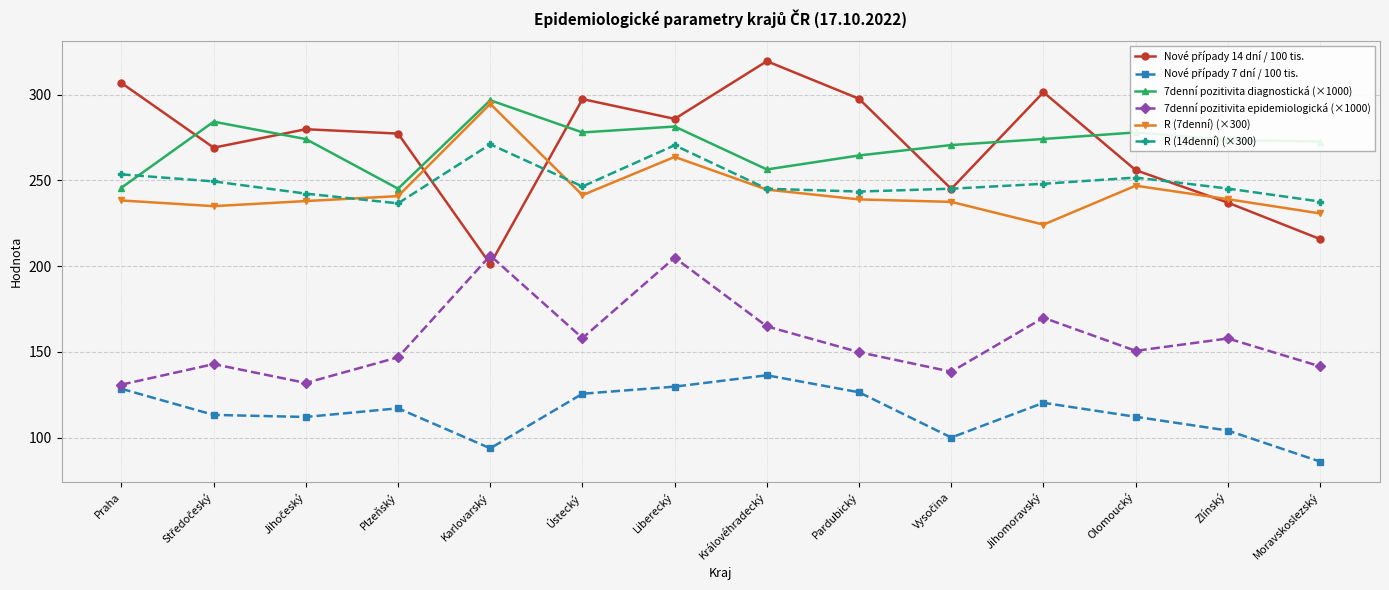

At which label does R (7denní) (×300) reach its minimum?

Jihomoravský